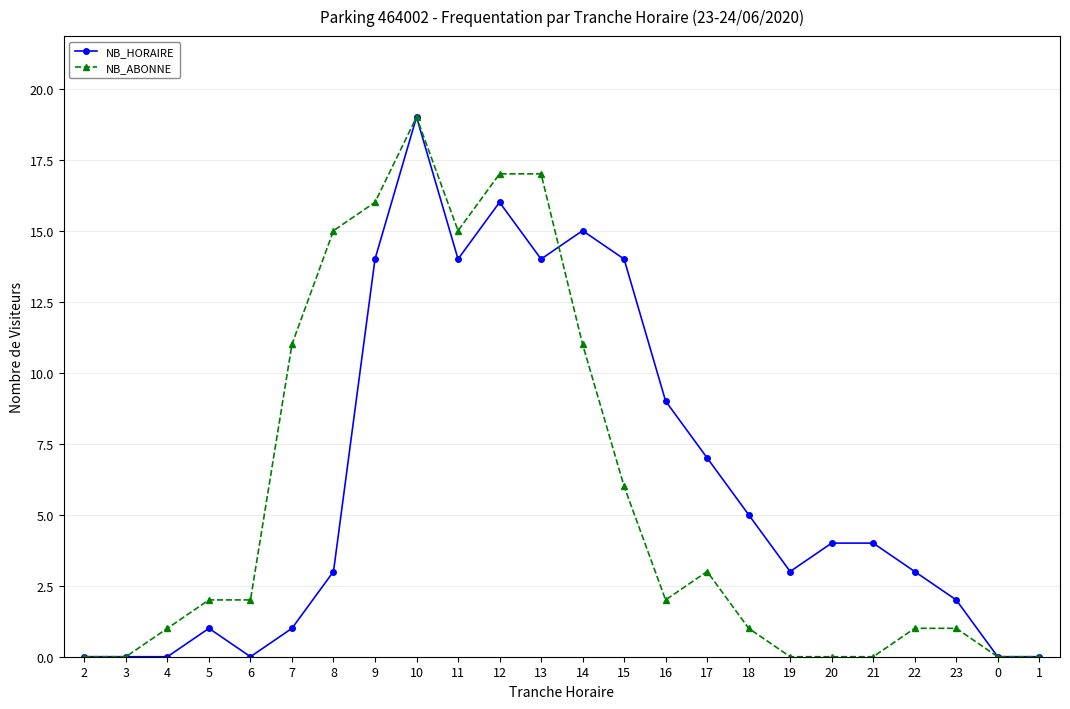

Reading left to right, list all the values displayed in this chart.

NB_HORAIRE: 2=0	3=0	4=0	5=1	6=0	7=1	8=3	9=14	10=19	11=14	12=16	13=14	14=15	15=14	16=9	17=7	18=5	19=3	20=4	21=4	22=3	23=2	0=0	1=0
NB_ABONNE: 2=0	3=0	4=1	5=2	6=2	7=11	8=15	9=16	10=19	11=15	12=17	13=17	14=11	15=6	16=2	17=3	18=1	19=0	20=0	21=0	22=1	23=1	0=0	1=0